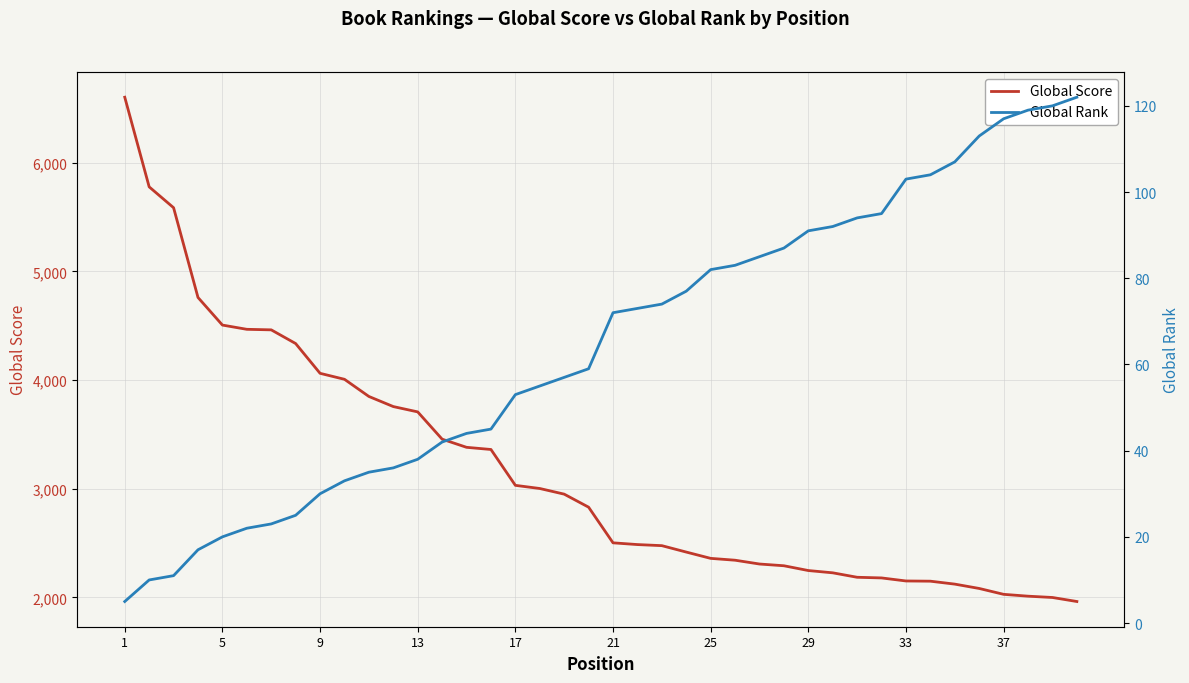

What is the difference between the second highest and minimum values in the Global Rank series?

115